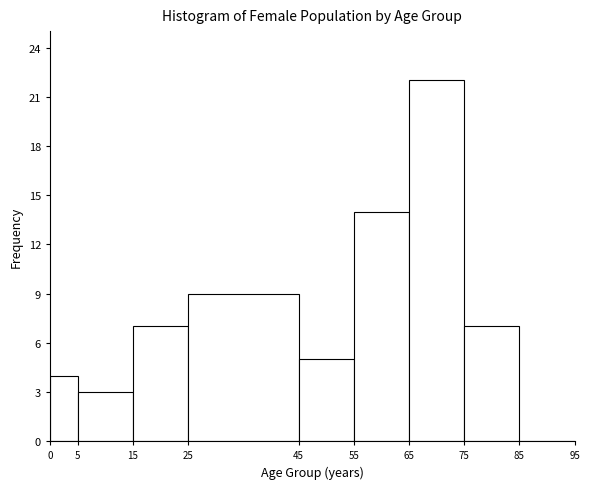

What is the height of the bar covering 75 to 85 on the x-axis? The values are not printed on the chart, so give them approximately, as read against the axis.

7